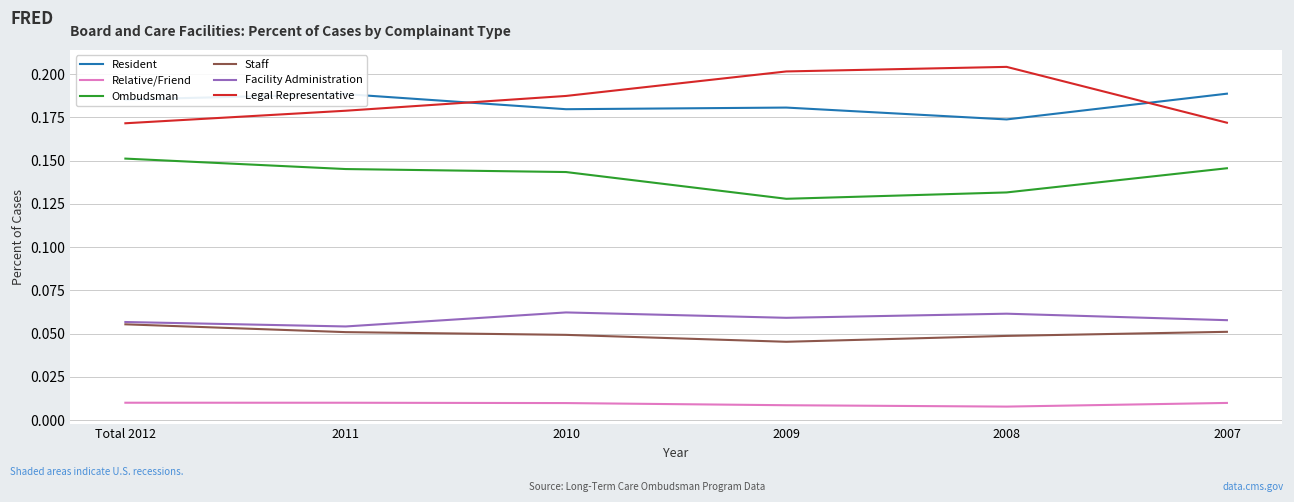

What position from the left is 2007?

6